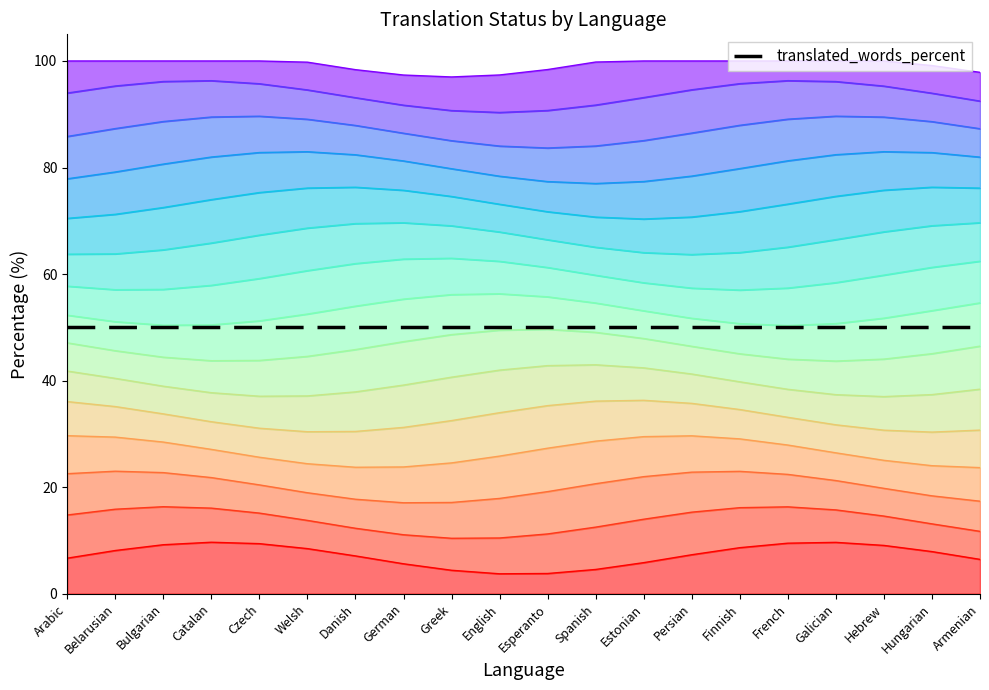

What is the label of the 5th point from the right?

French